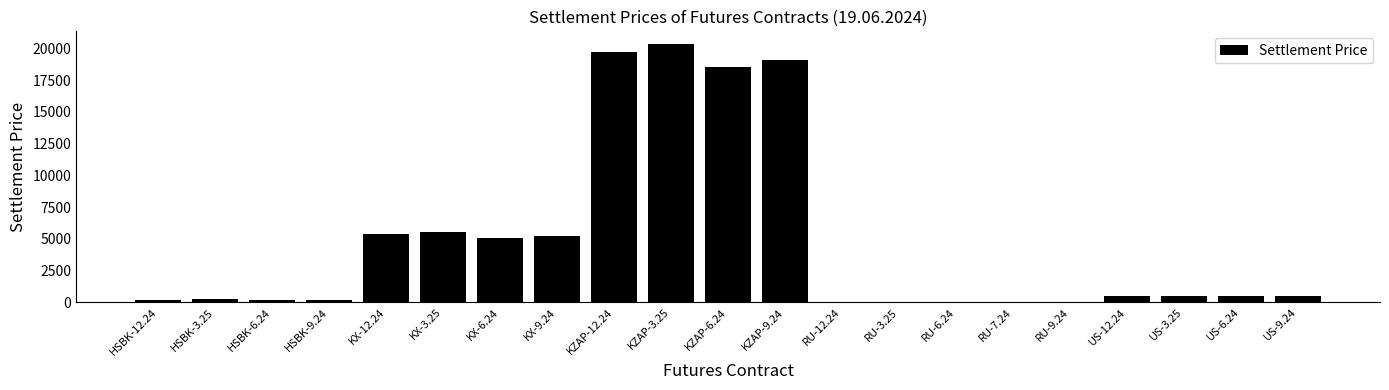

Is it true that the value at US-9.24 is 467.4?

True